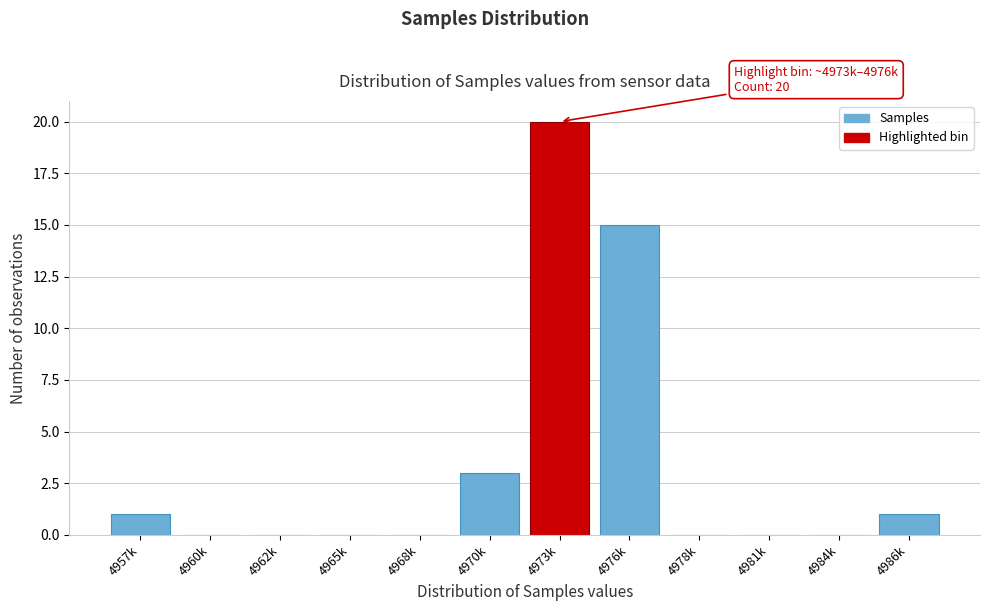

Reading left to right, transcribe all the data shown in this chart.

4957k=1	4960k=0	4962k=0	4965k=0	4968k=0	4970k=3	4973k=20	4976k=15	4978k=0	4981k=0	4984k=0	4986k=1